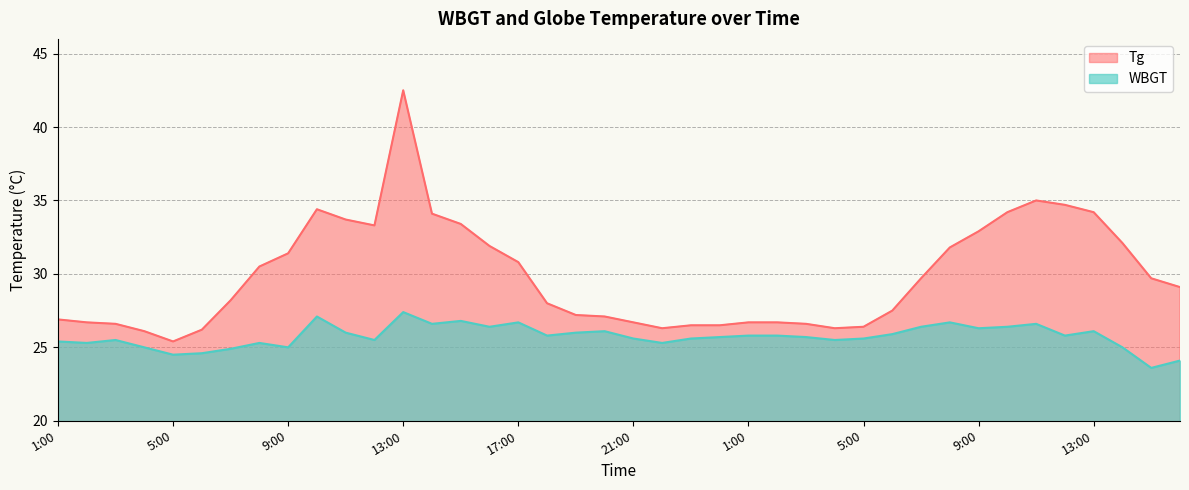

The value of Tg at 7:00 is 17.7. True or false?

False